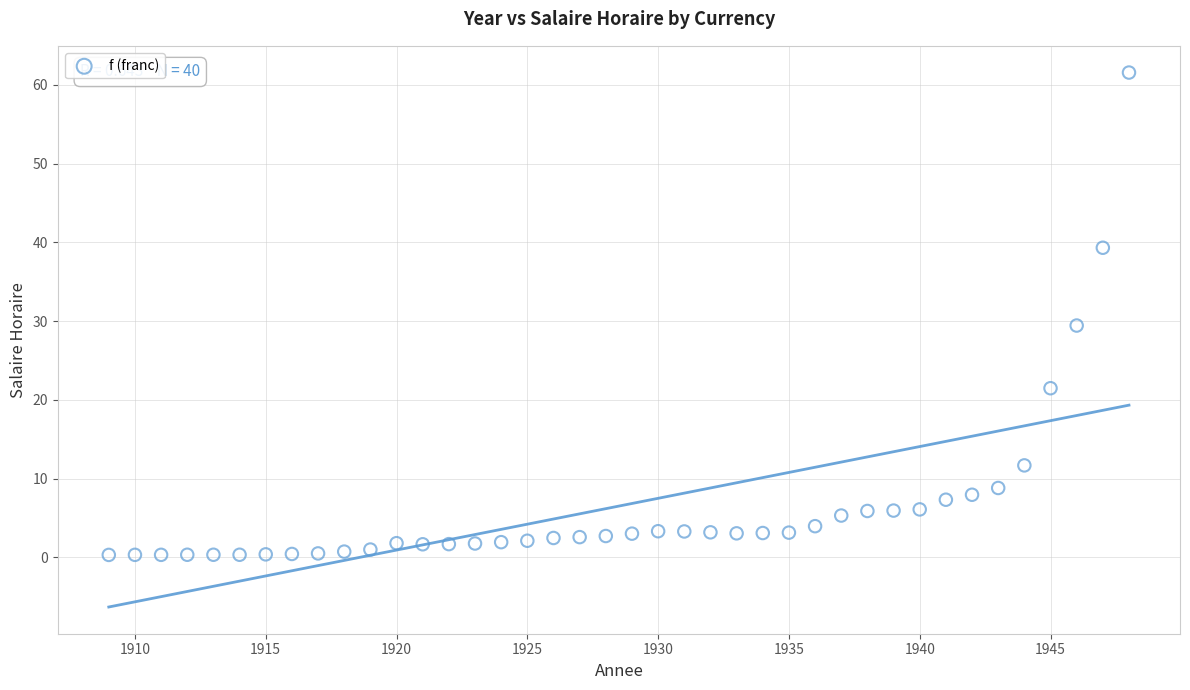

What is the range of X values (max minus min)?

39.0